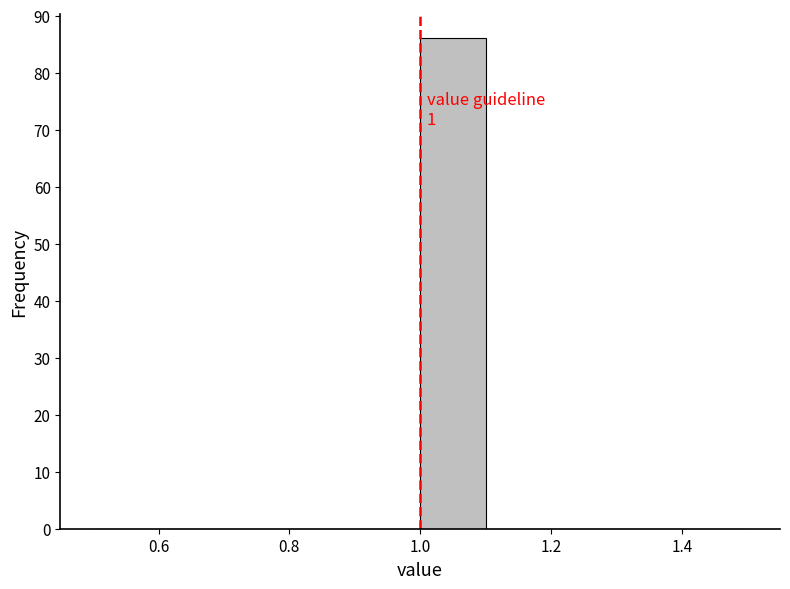

Over which range of the x-axis is the bar tallest?

1.0 to 1.1